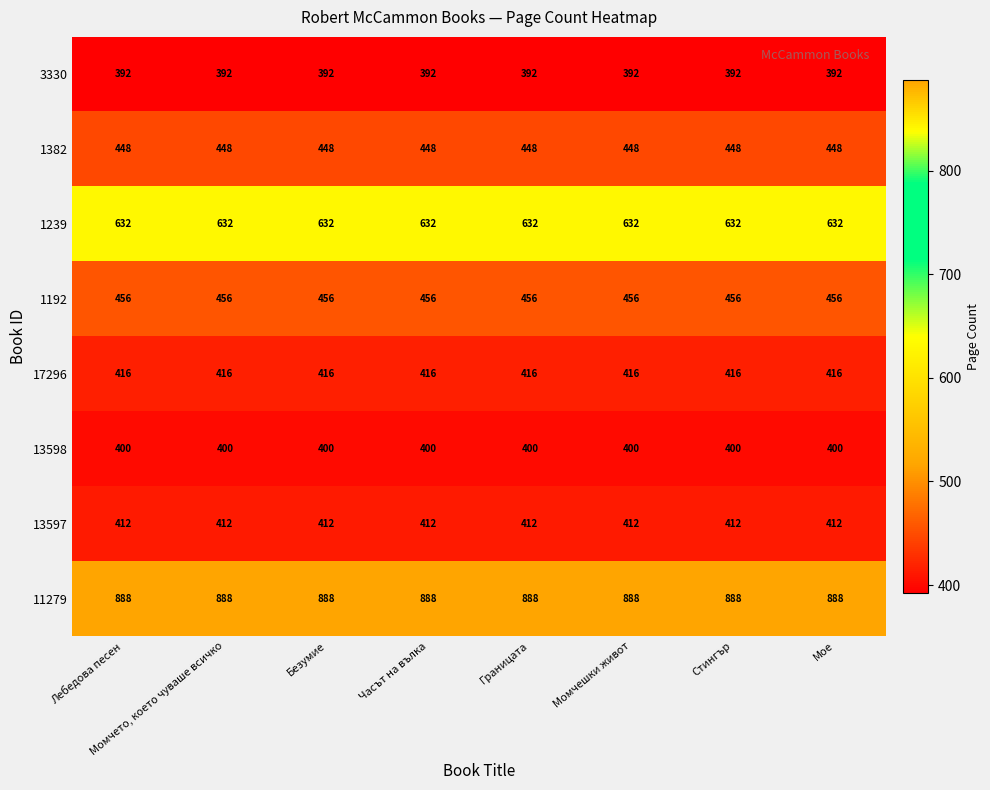

The value of 13597 at Стингър is 412. True or false?

True